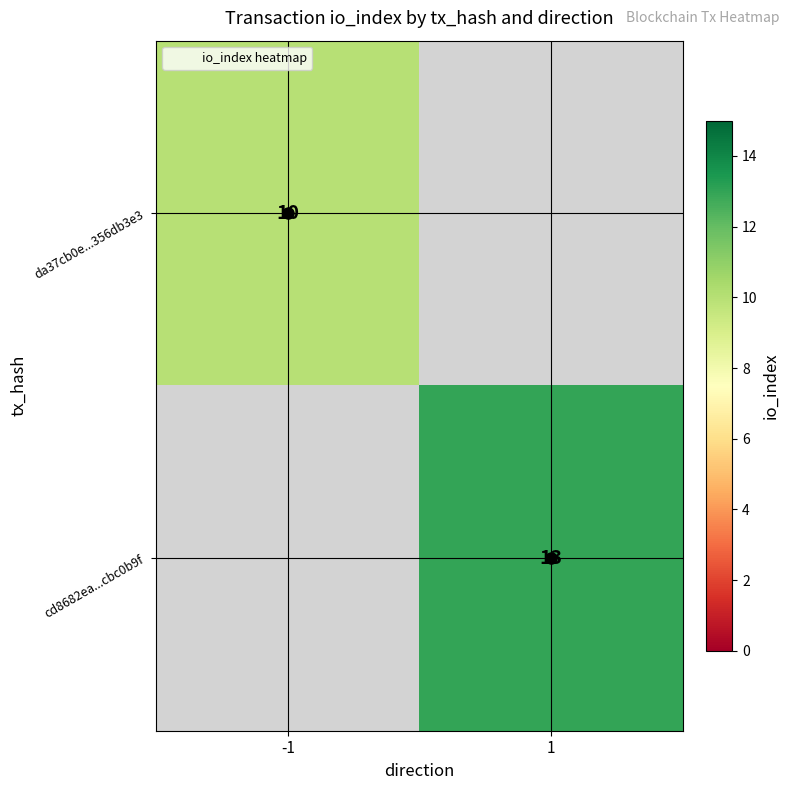

True or false: cd8682ea...cbc0b9f has a value of 9 at 1.

False